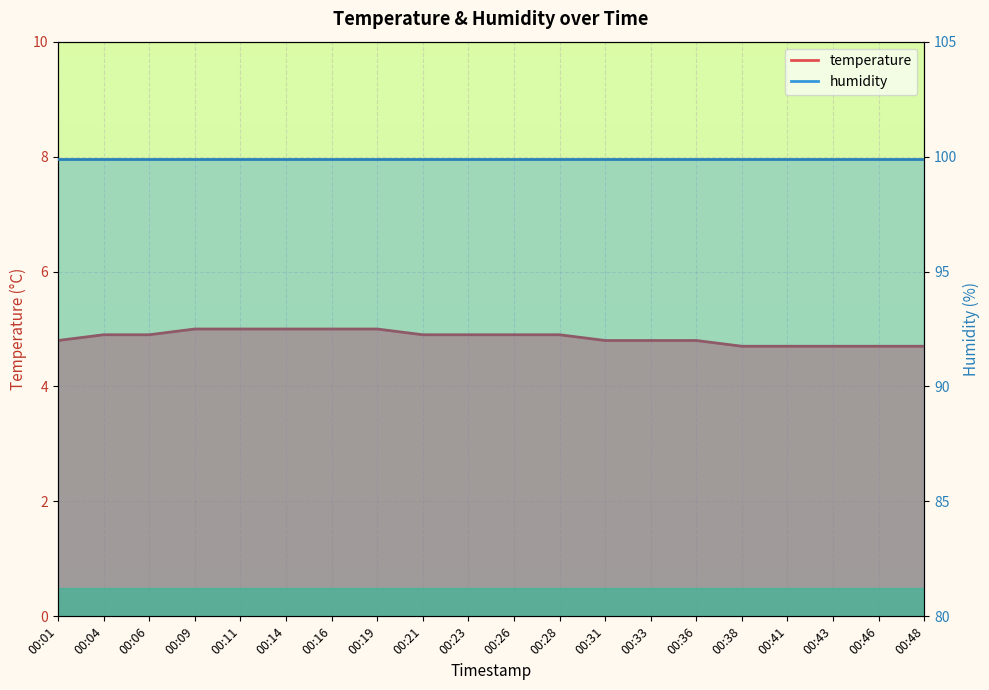

What is the minimum value shown in the chart?

4.7